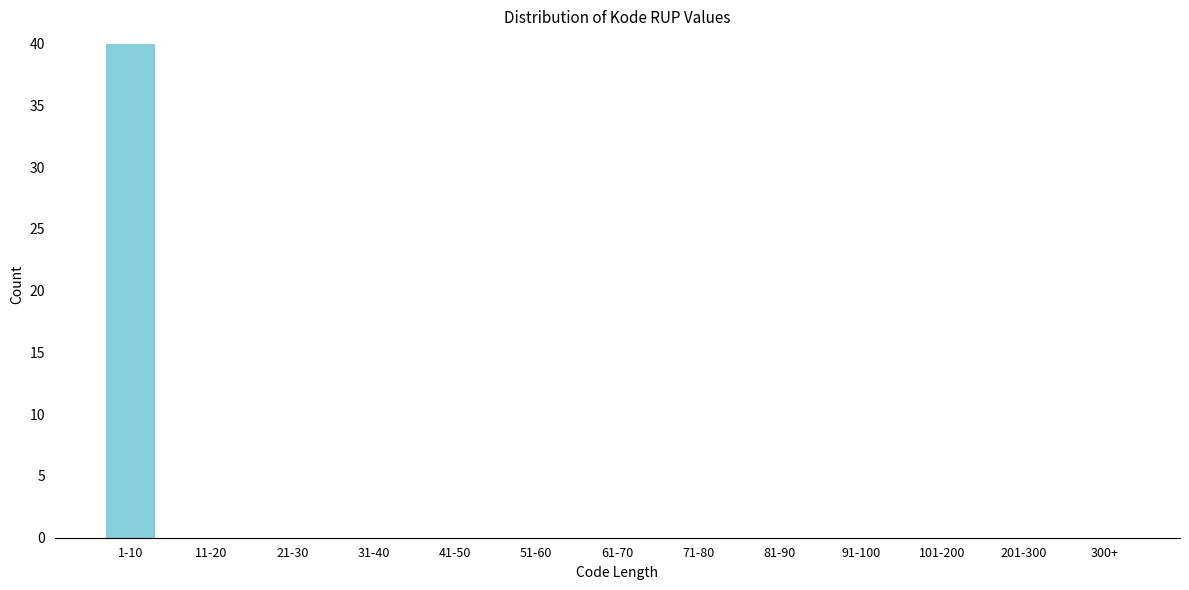

Reading right to left, transcribe all the data shown in this chart.

300+=0	201-300=0	101-200=0	91-100=0	81-90=0	71-80=0	61-70=0	51-60=0	41-50=0	31-40=0	21-30=0	11-20=0	1-10=40